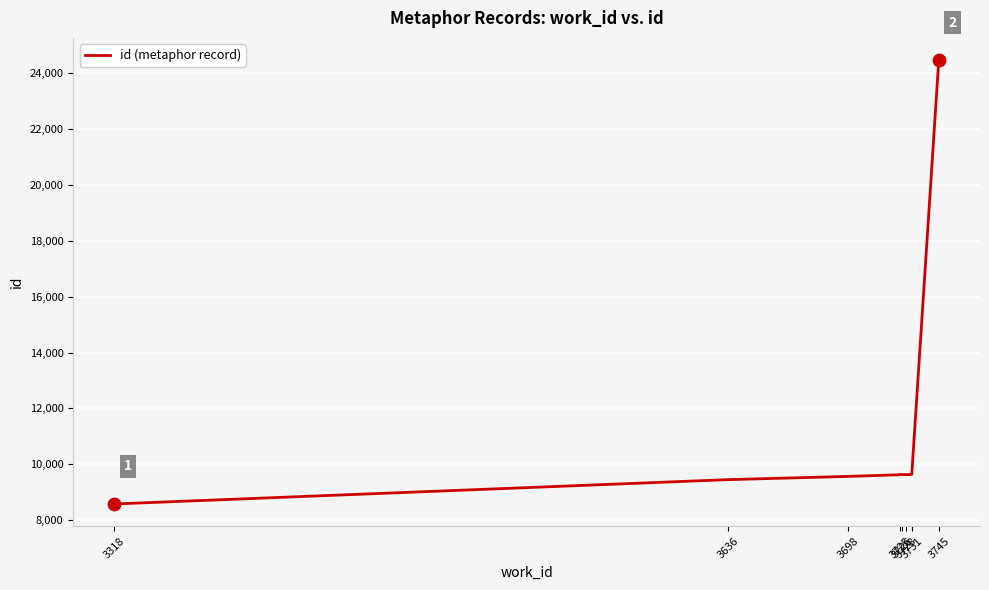

Between 3725 and 3728, which is larger?

3728